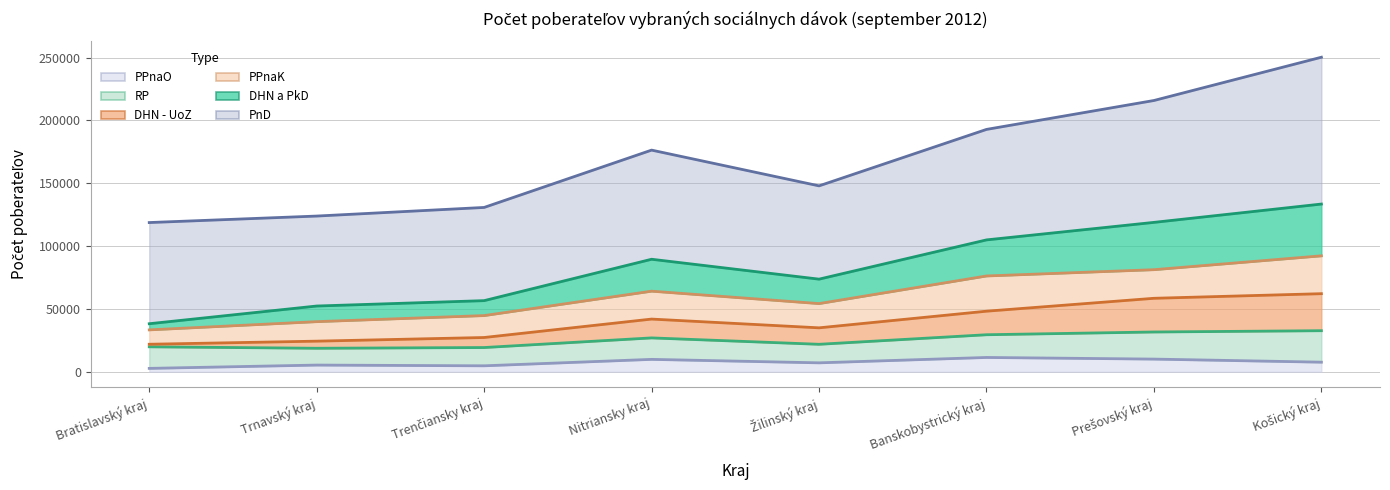

Which series has the widest spread of values?

DHN a PkD